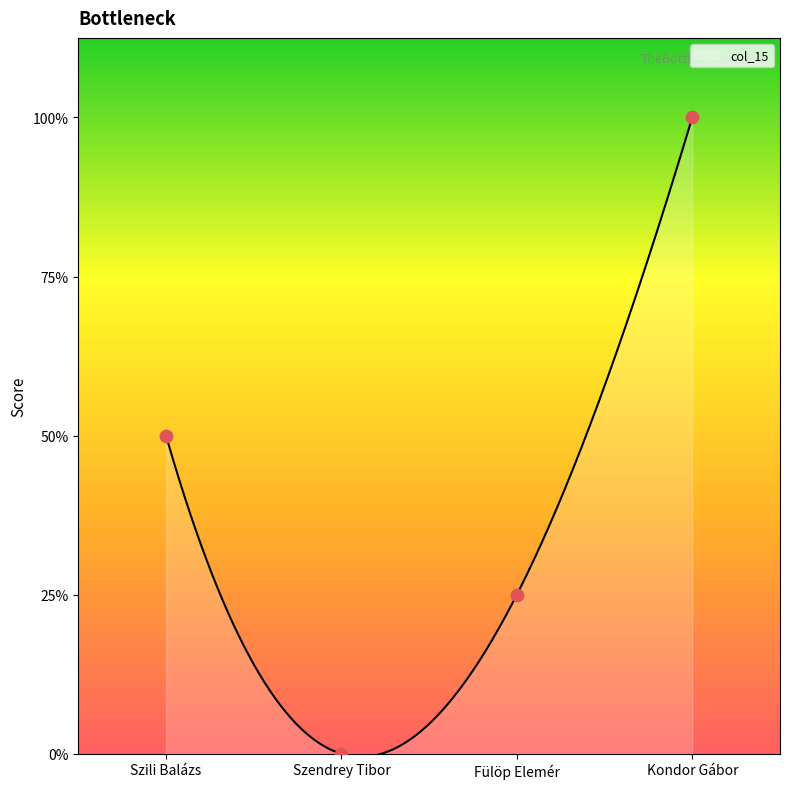

What is the change in value from Fülöp Elemér to Kondor Gábor?

+3